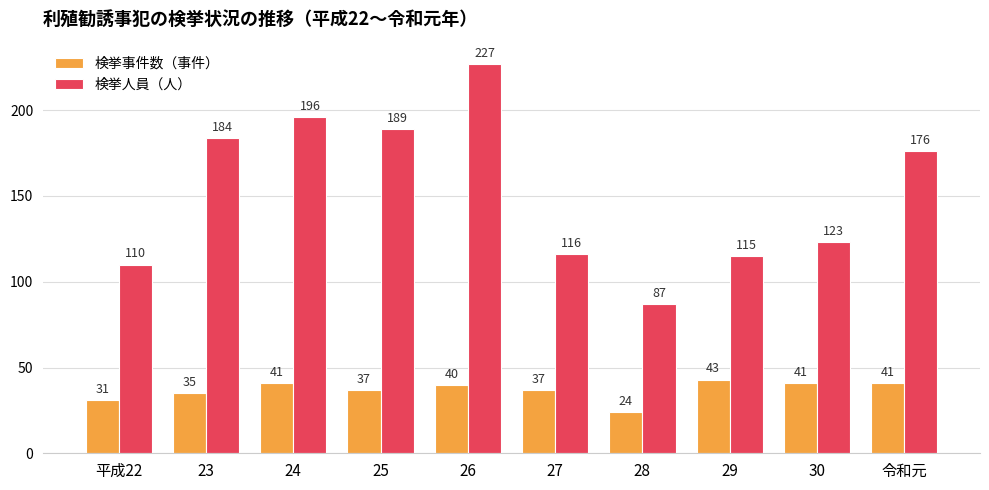

What is the average value of the 検挙人員（人） series?

152